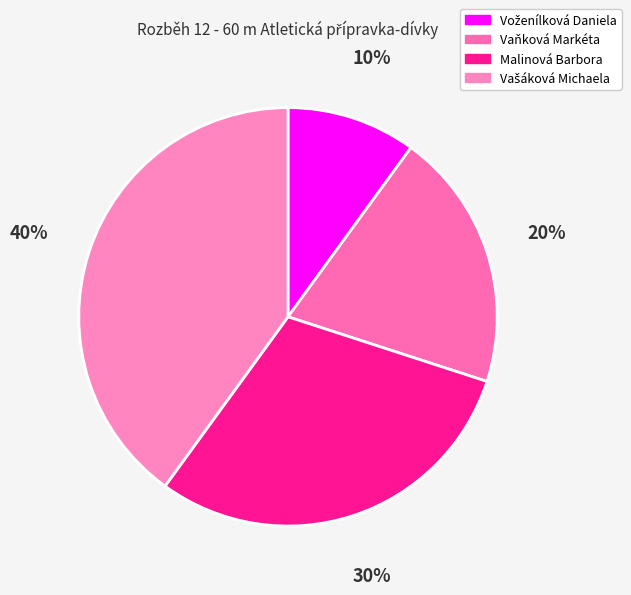

Count the number of slices in the pie.

4